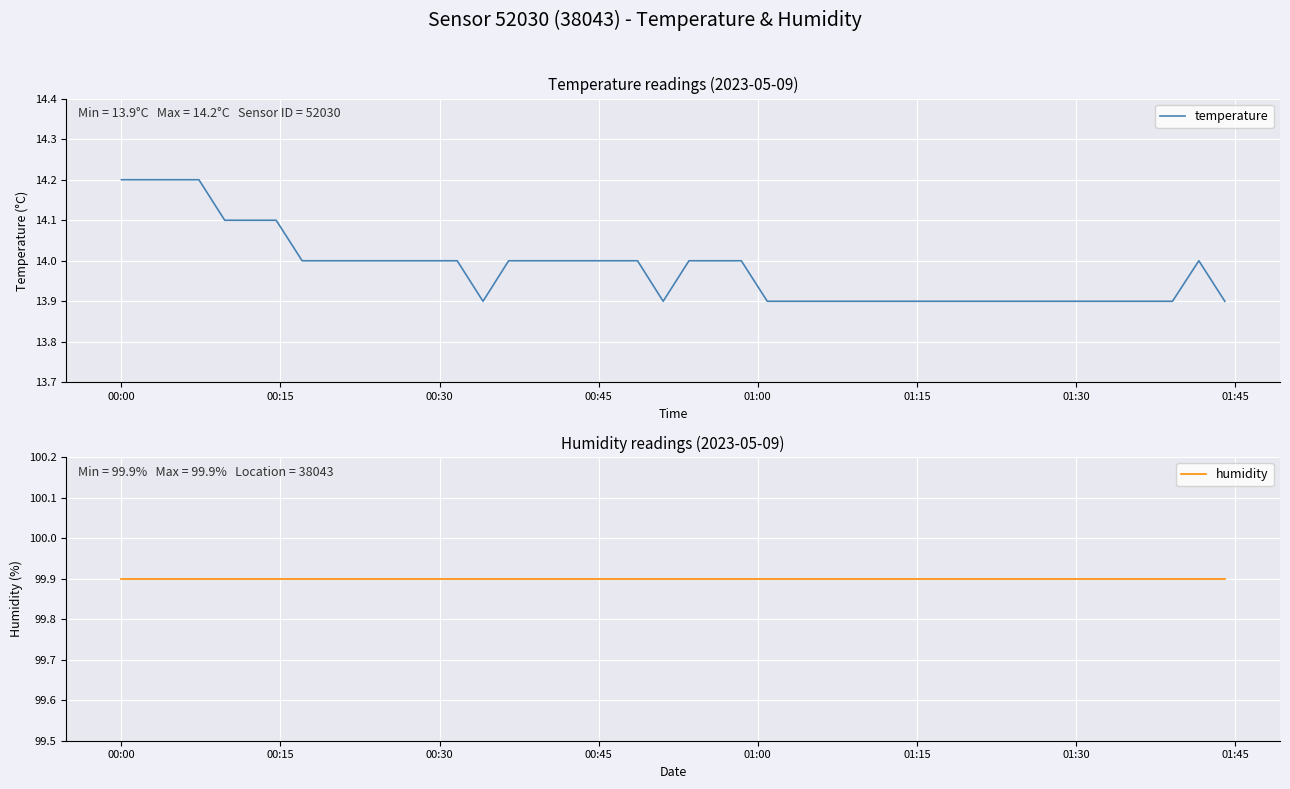

What is the difference between the maximum and minimum values in the temperature series?

0.3